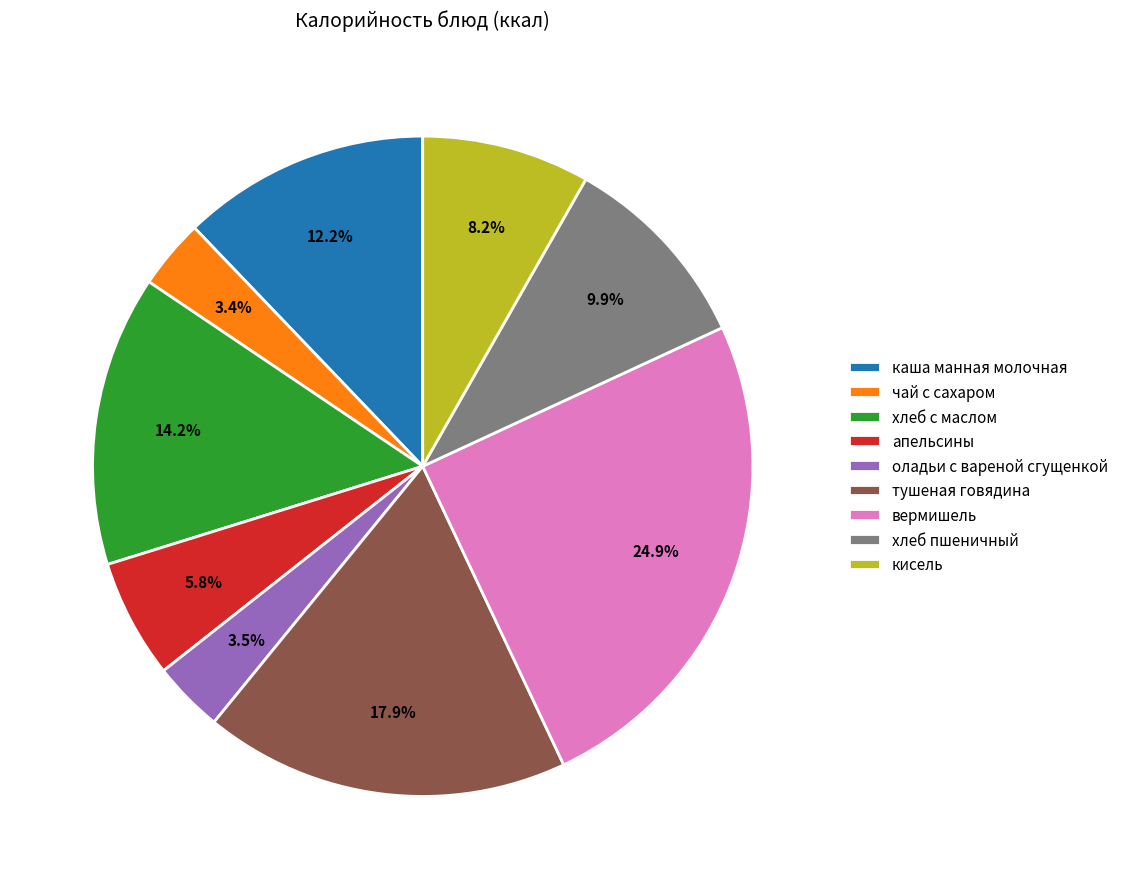

To the nearest percent, what is the difference between the largest and smallest slice percentages?

21%